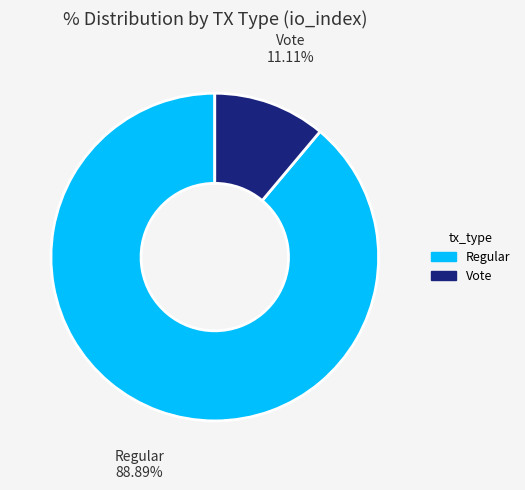

Does Regular 88.89% account for over 50% of the chart?

Yes